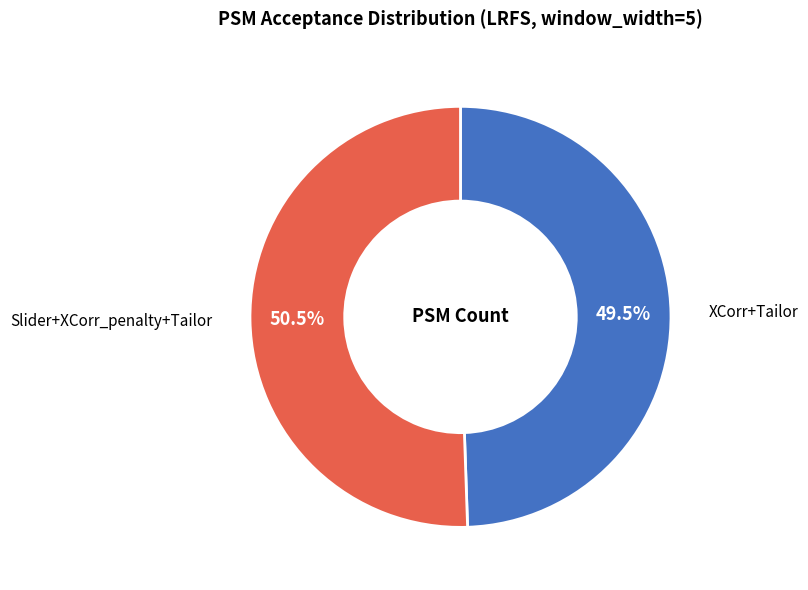

Rank the categories by value from highest to lowest.

Slider+XCorr_penalty+Tailor, XCorr+Tailor